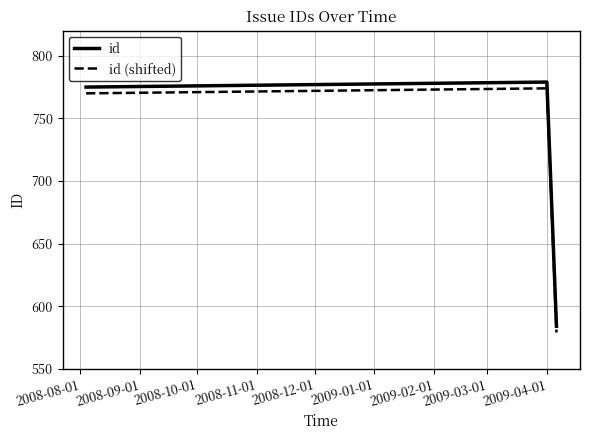

Rank the series by their average value, from highest to lowest.

id, id (shifted)